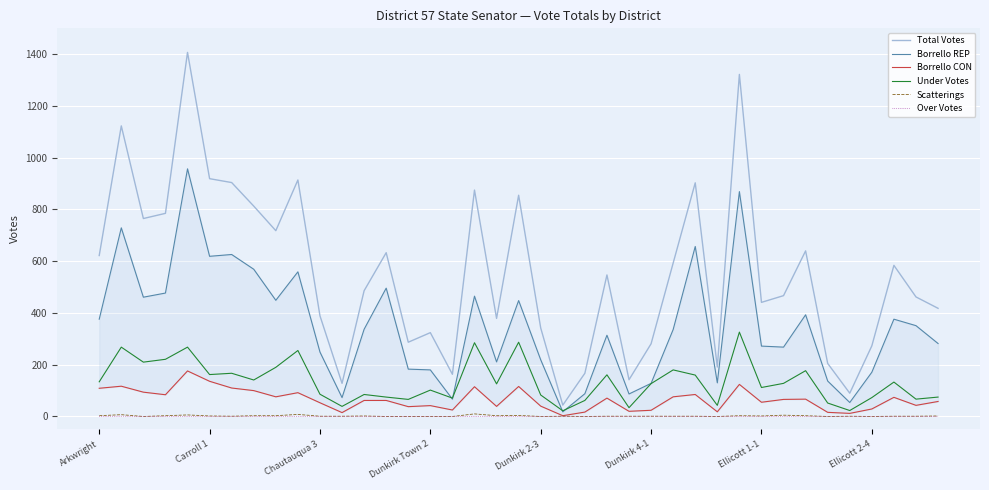

What is the sum of all Under Votes values?

5276